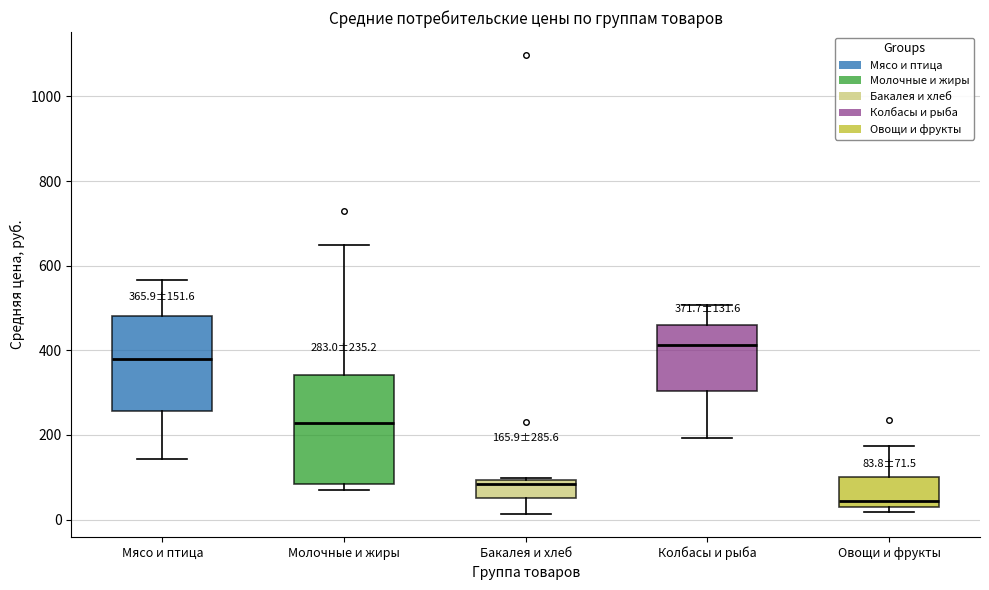

Which box's median line is the highest?

Колбасы и рыба